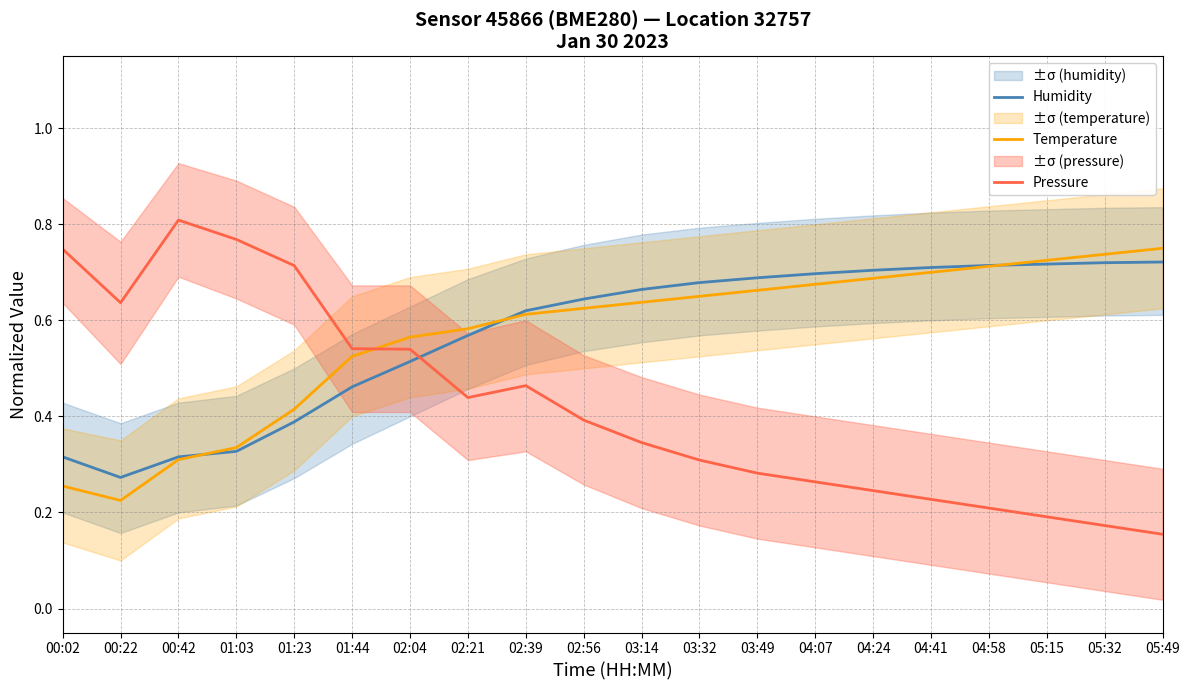

Between which two adjacent categories do Pressure and Humidity first intersect?

02:04 and 02:21